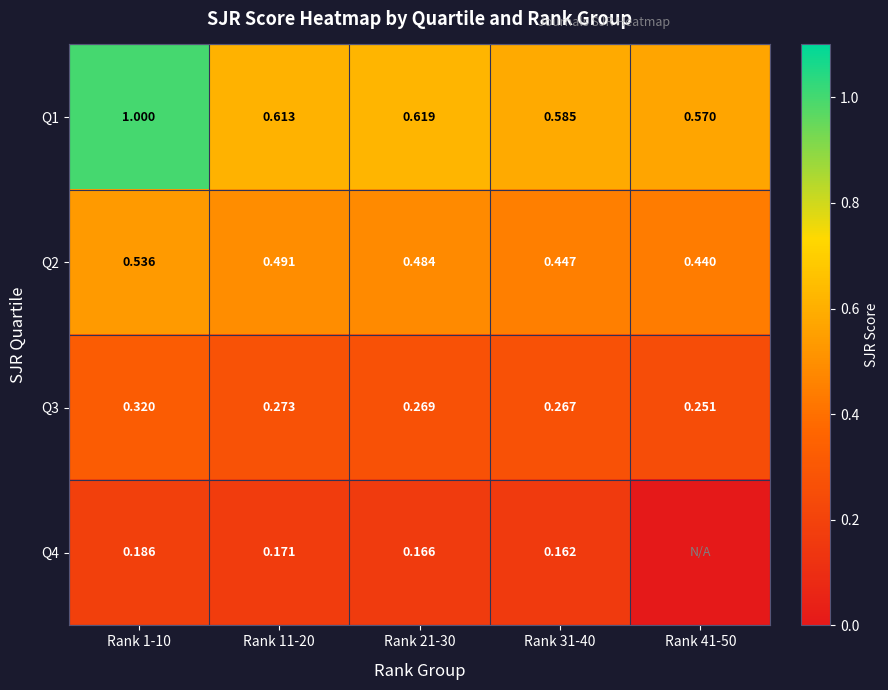

What is the average value of the Q2 series?

0.5